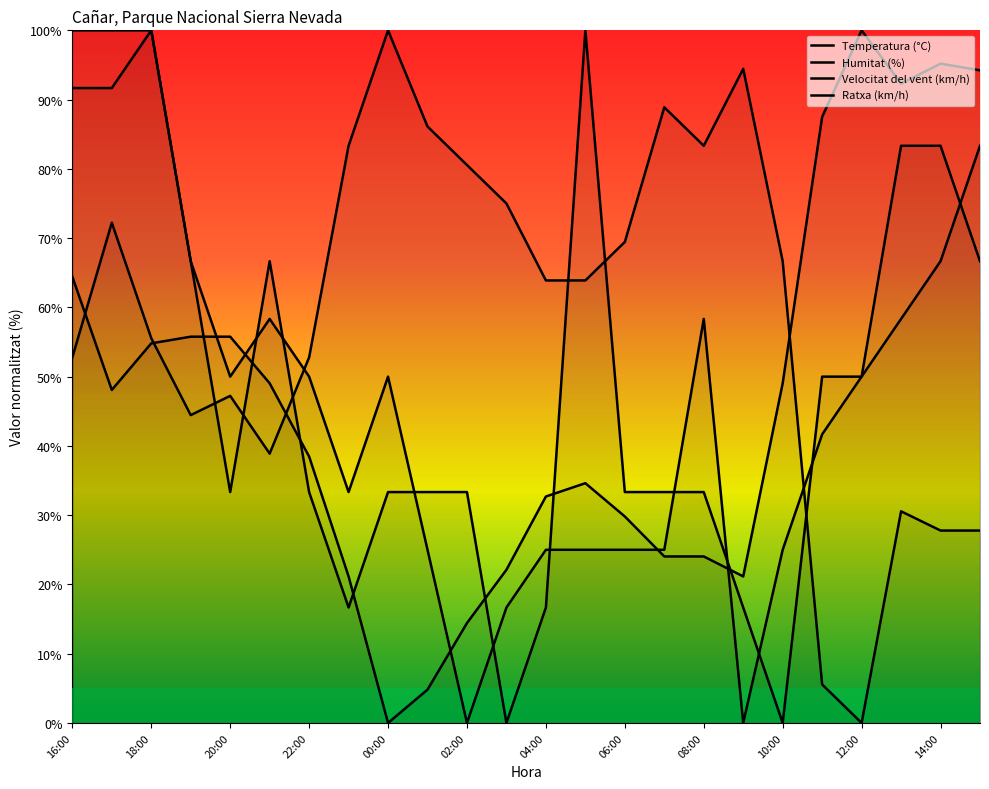

Is it true that Velocitat del vent (km/h) equals 53.3 at 20:00?

False